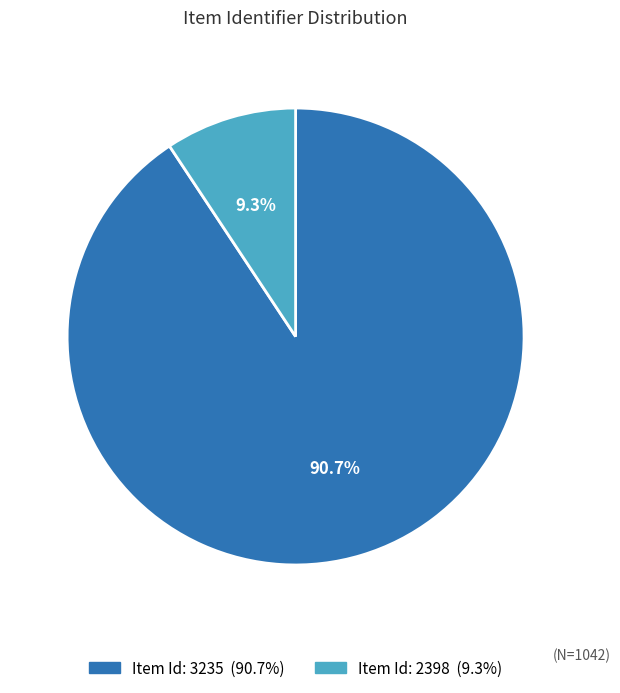

How many slices are in this pie chart?

2